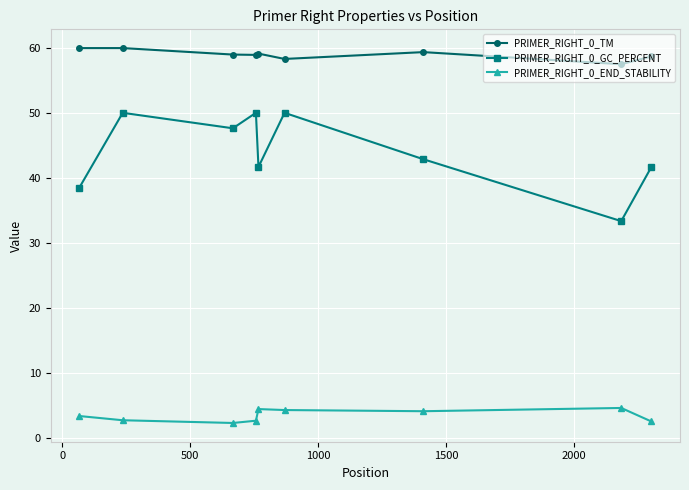

What is the value of the PRIMER_RIGHT_0_END_STABILITY point at the 4th from the left?

2.6